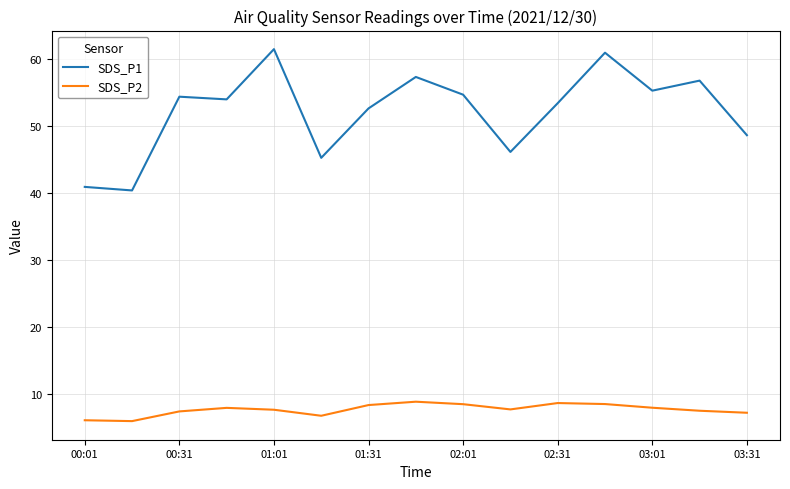

Which series has the largest range (max minus min)?

SDS_P1